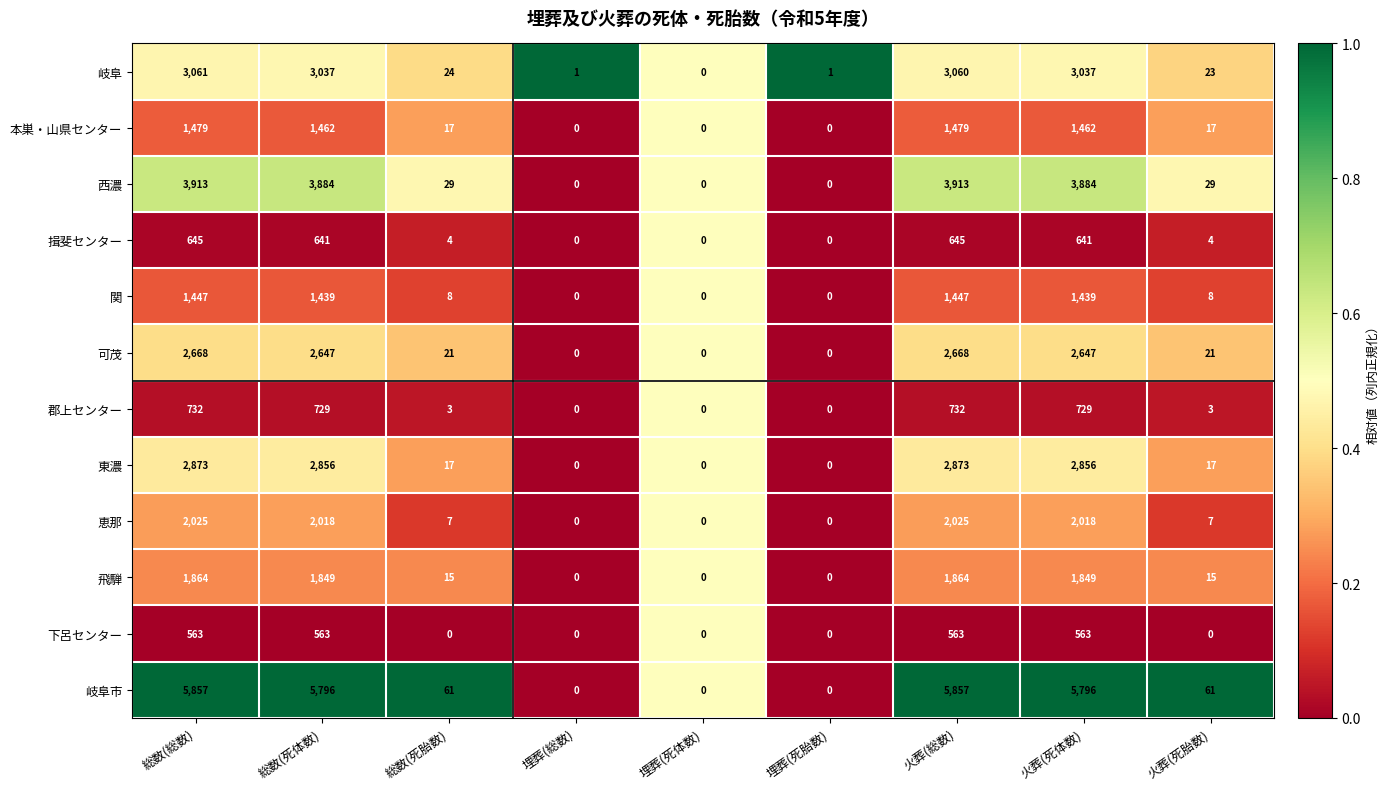

Count the number of data series in this chart.

12